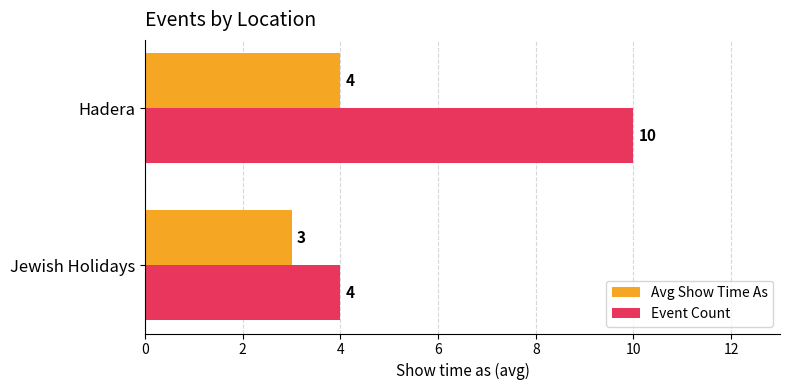

List the labels in order of Avg Show Time As value, largest first.

Hadera, Jewish Holidays